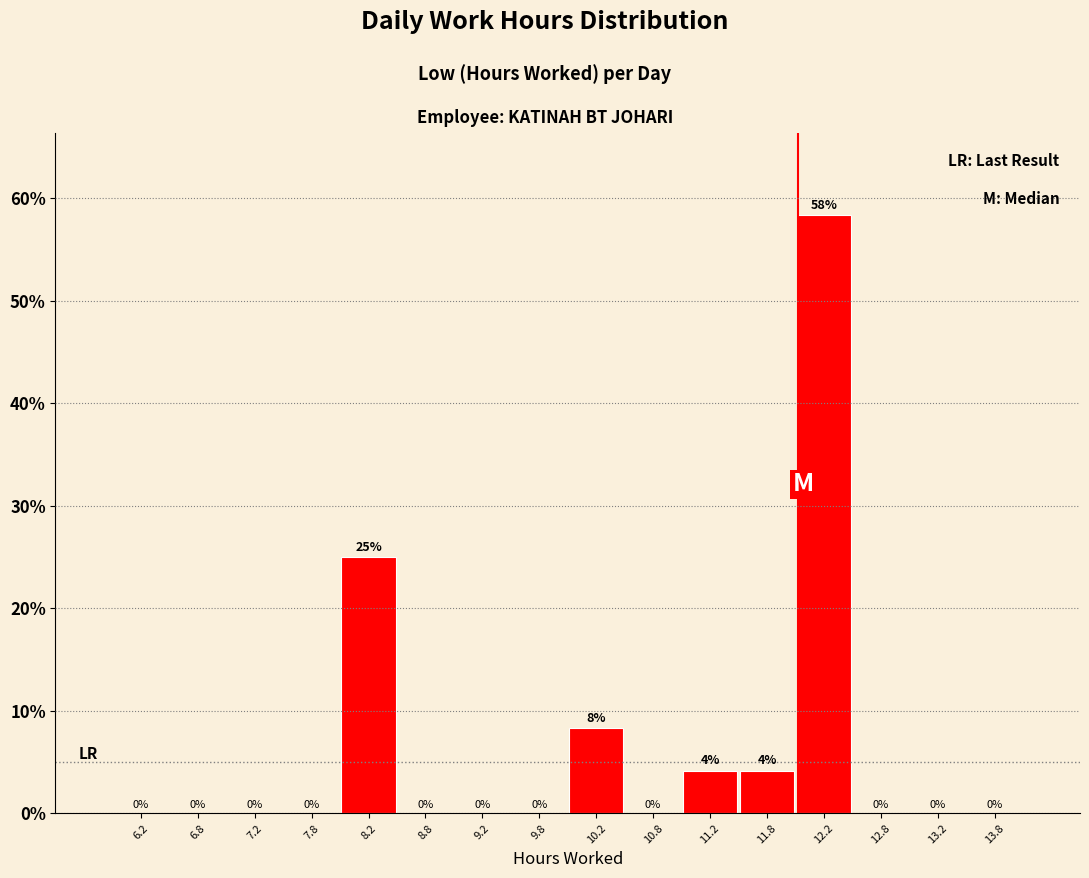

Which range on the x-axis has the tallest bar?

12.0 to 12.5